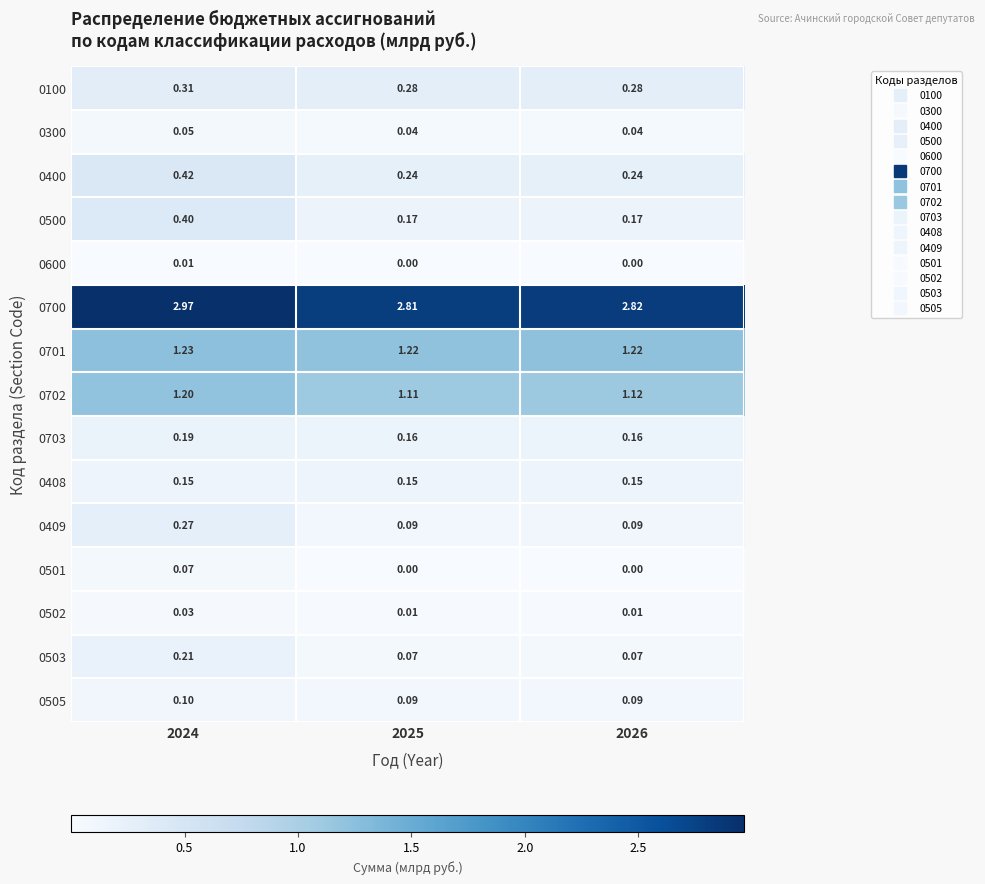

Is the value of 0703 at 2025 greater than the value of 0600 at 2025?

Yes